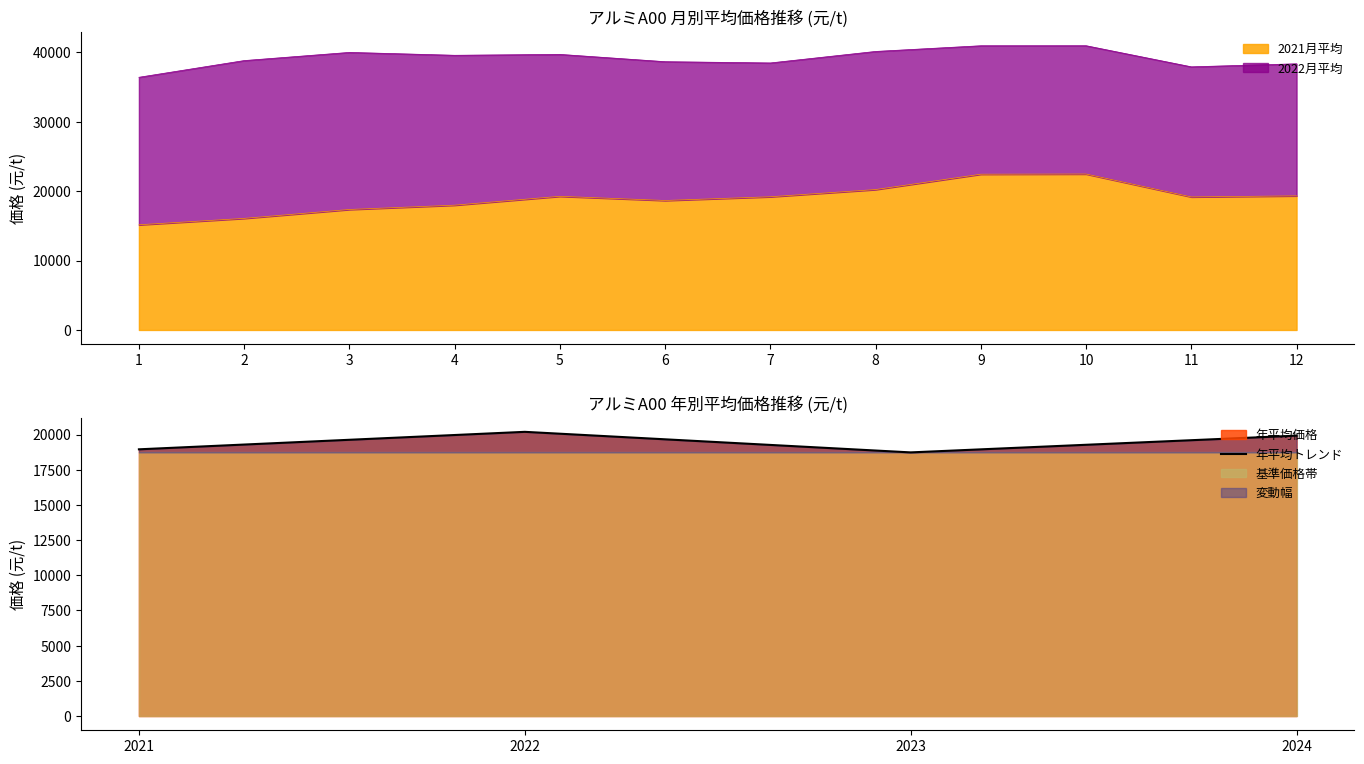

Reading right to left, list all the values displayed in this chart.

19920.7	18730.0	20190.7	18949.0